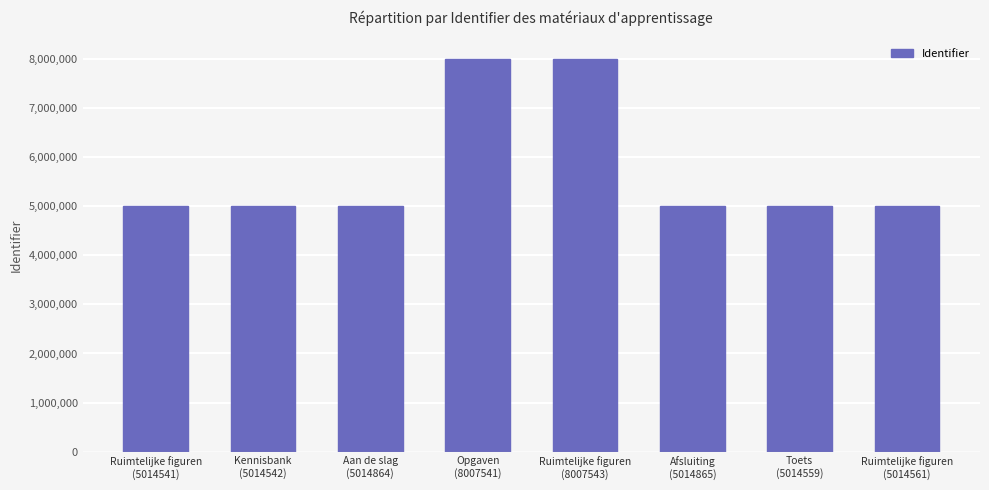

What is the difference between the maximum and minimum values?

2993002